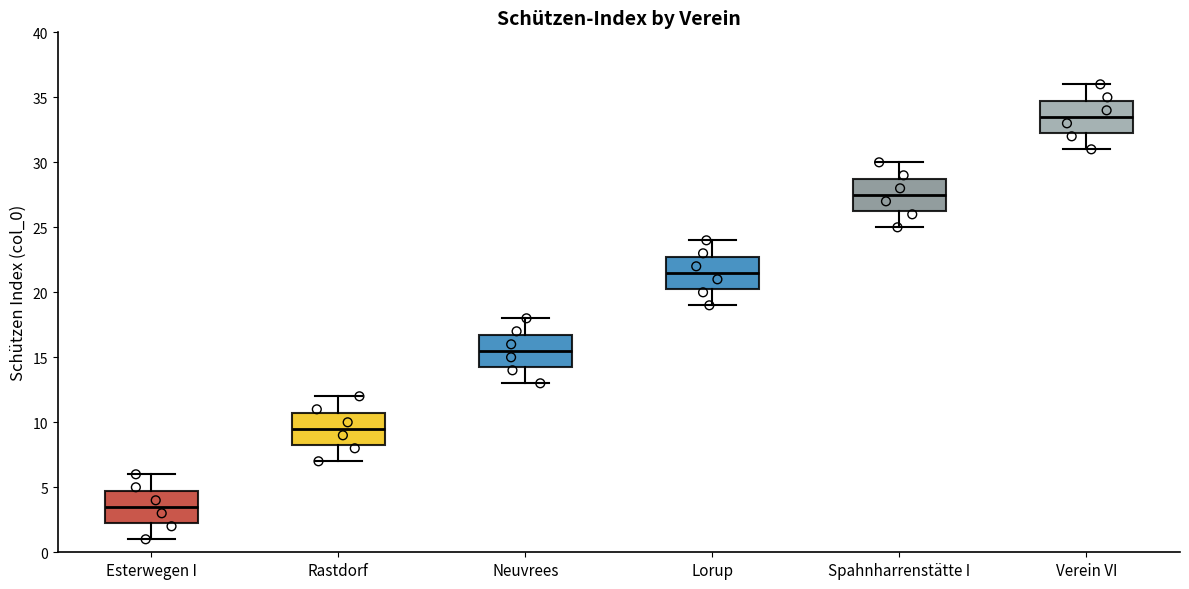

Which box's median line is the lowest?

Esterwegen I